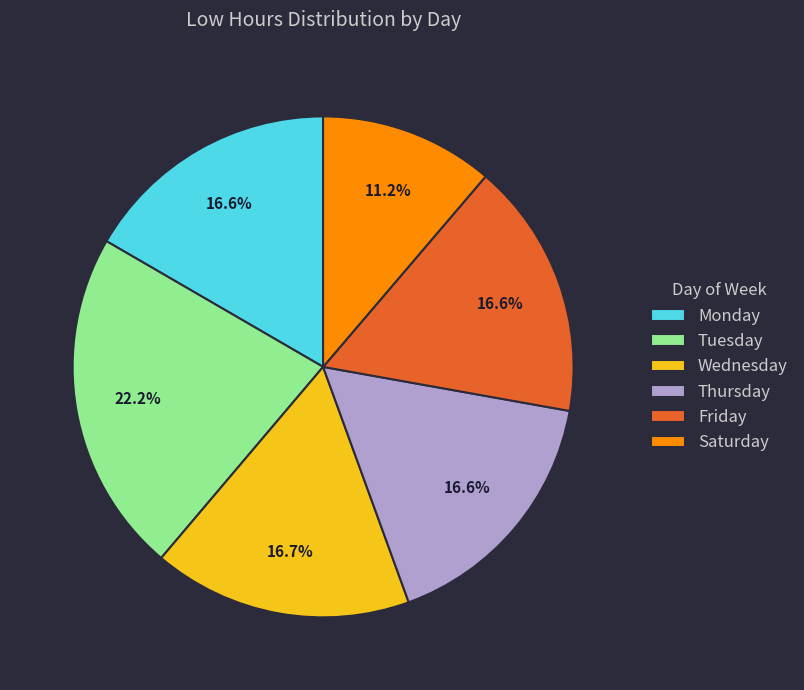

Is there a majority slice in this chart?

No